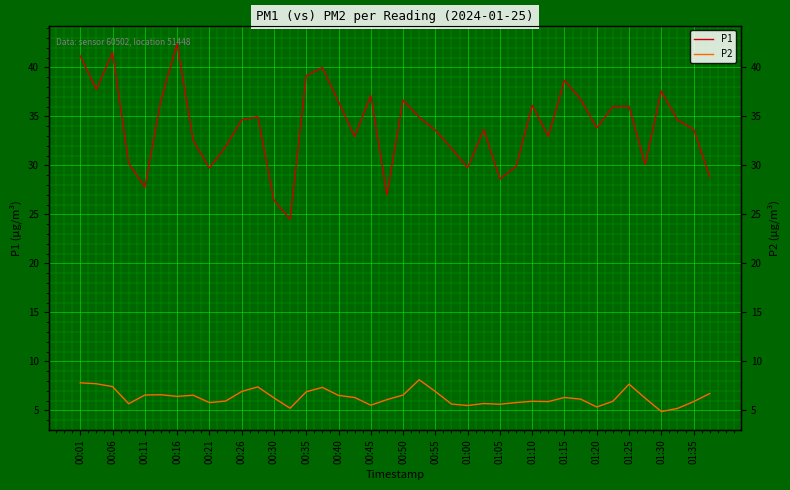

What is the highest value of the P2 series?

8.1